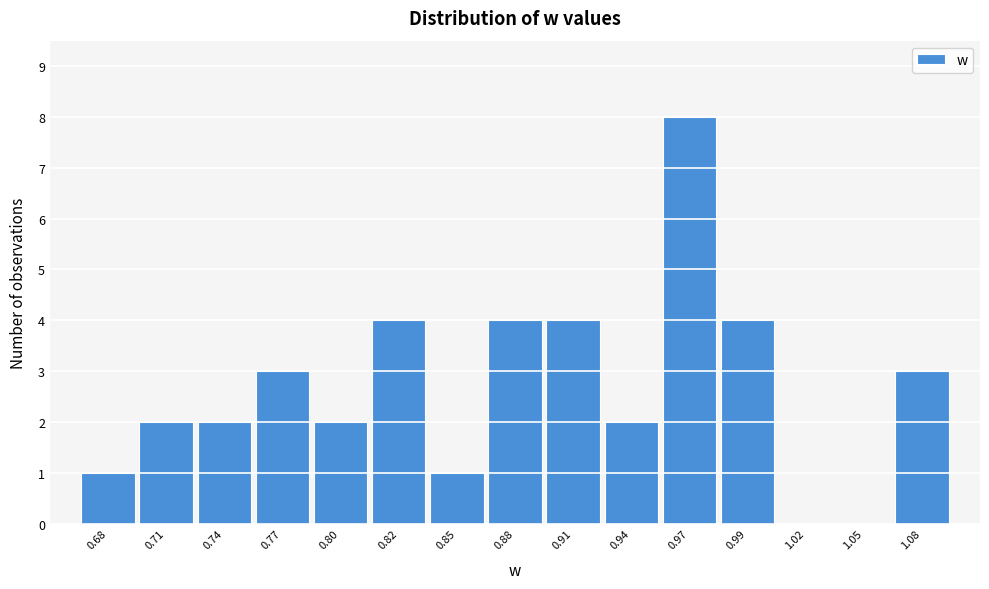

Reading left to right, transcribe all the data shown in this chart.

0.68=1	0.71=2	0.74=2	0.77=3	0.80=2	0.82=4	0.85=1	0.88=4	0.91=4	0.94=2	0.97=8	0.99=4	1.02=0	1.05=0	1.08=3